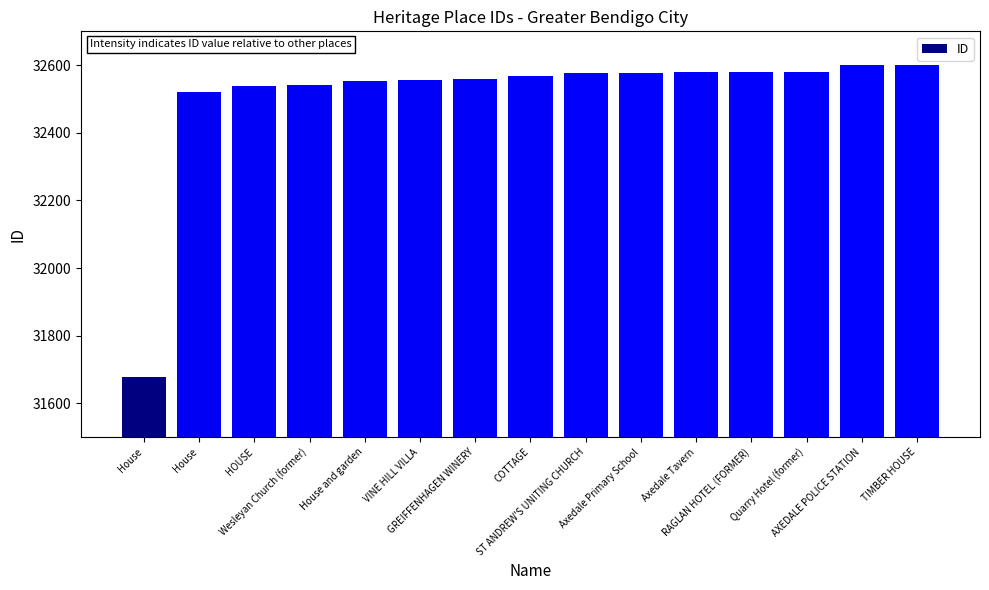

What is the minimum value shown in the chart?

31679